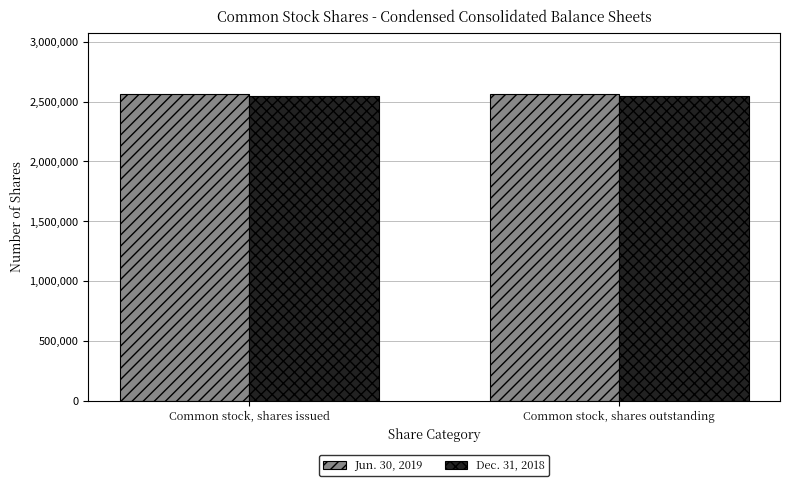

What is the spread (max minus min) of values at Common stock, shares issued?

19429